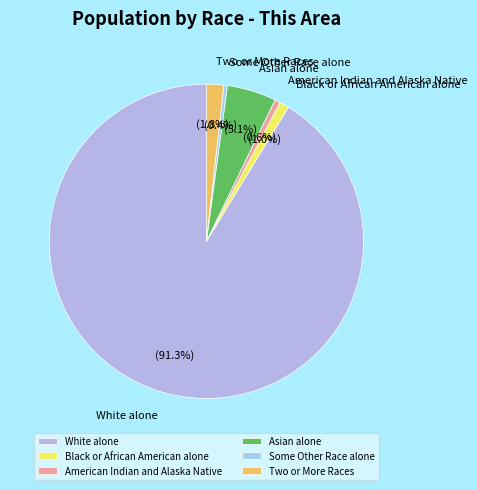

How many slices are in this pie chart?

6